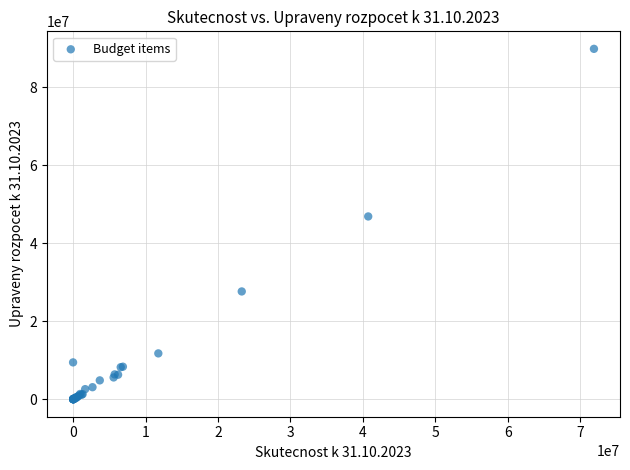

What Y value in the scatter plot is closest to 44937594?

46880629.0